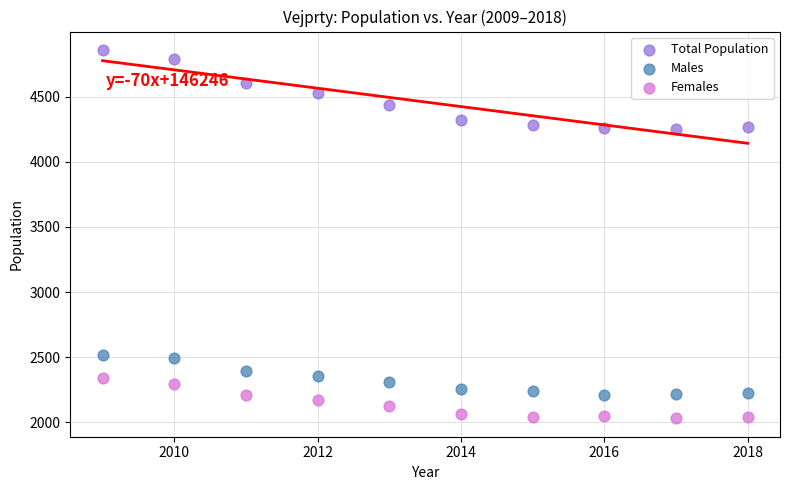

Which series contains the highest Y value?

Total Population